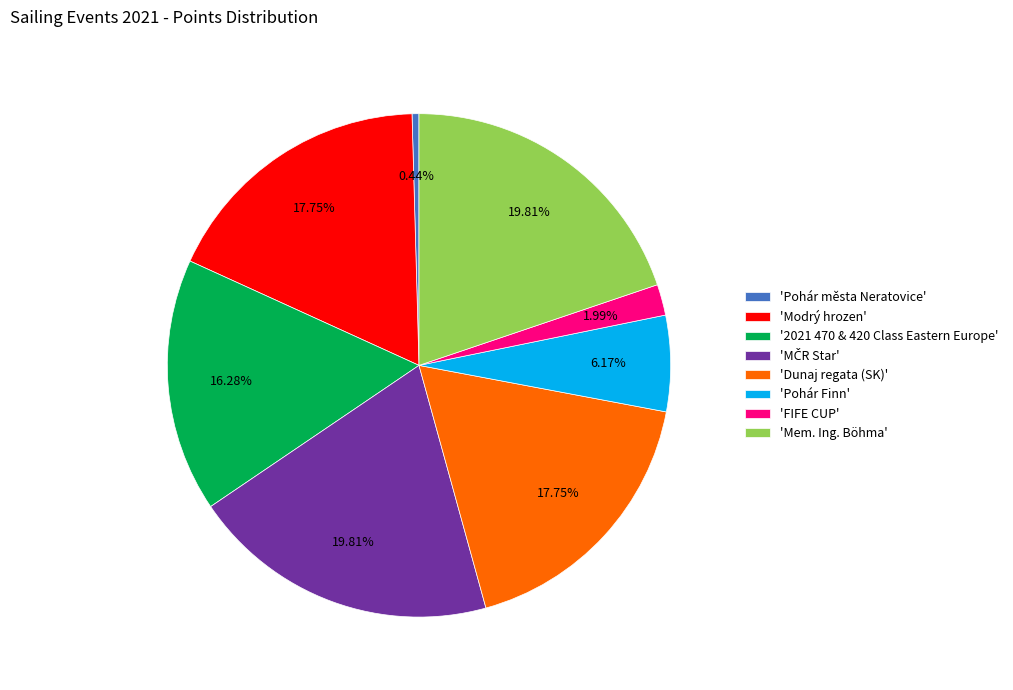

Which has a higher value, 'Pohár města Neratovice' or 'Modrý hrozen'?

'Modrý hrozen'